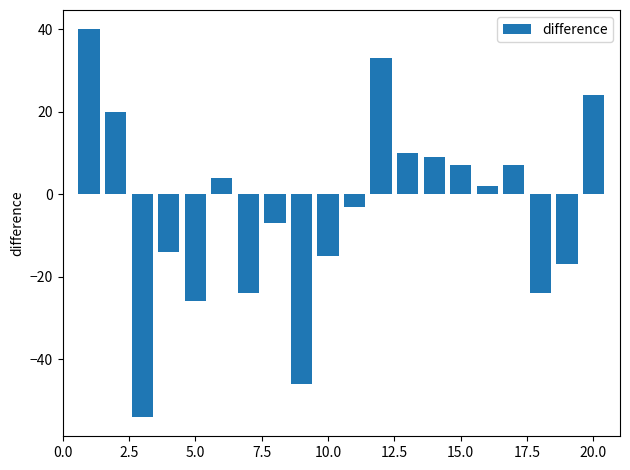

How many values are below 2?

10